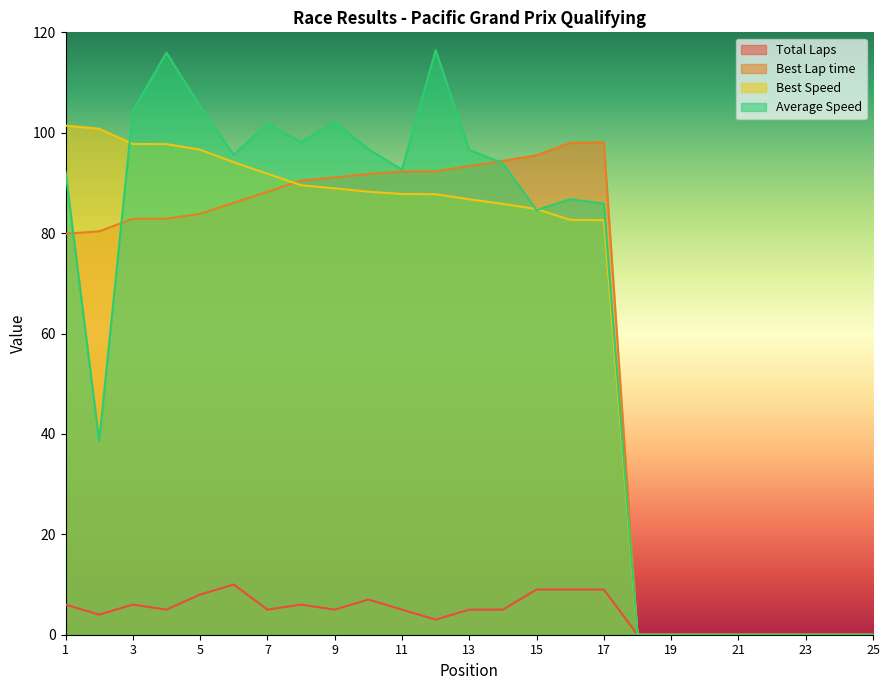

How many series are shown in this chart?

4